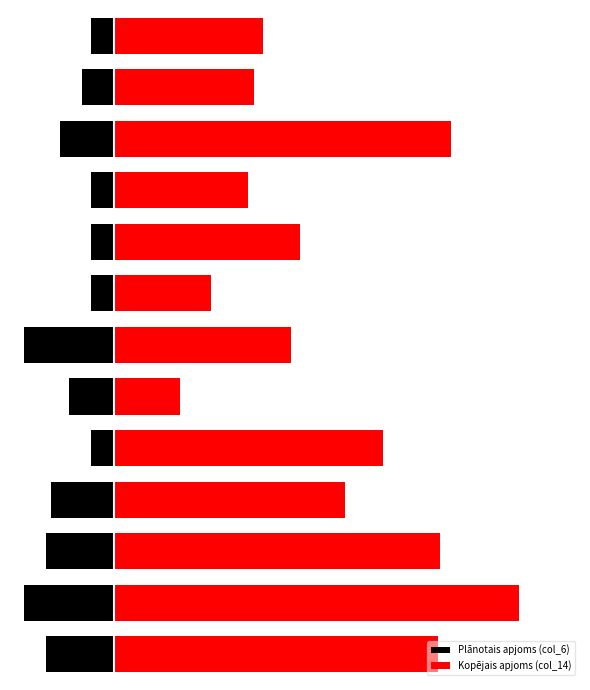

What is the difference between the second highest and second lowest values in the Kopējais apjoms (col_14) series?

530